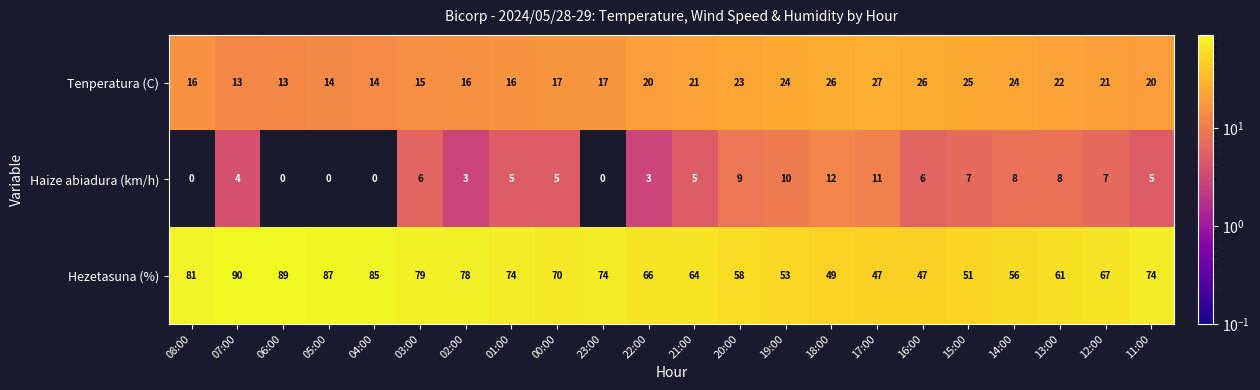

How many data points does each series have?

22